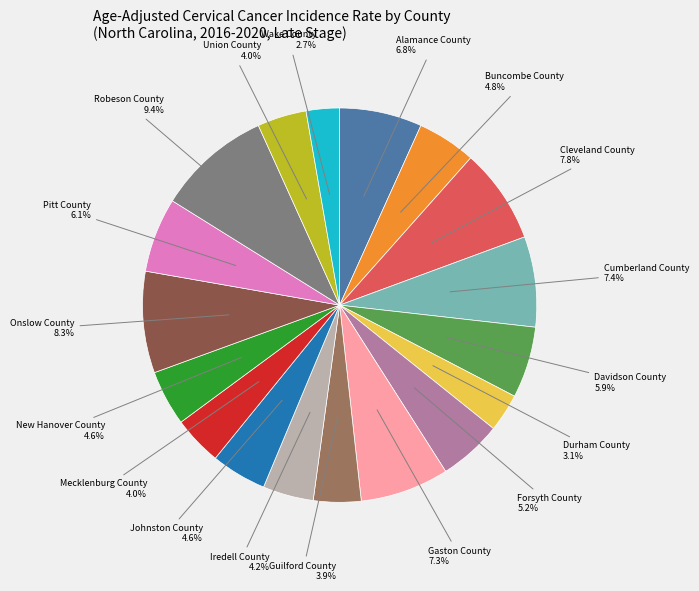

Is there a majority slice in this chart?

No